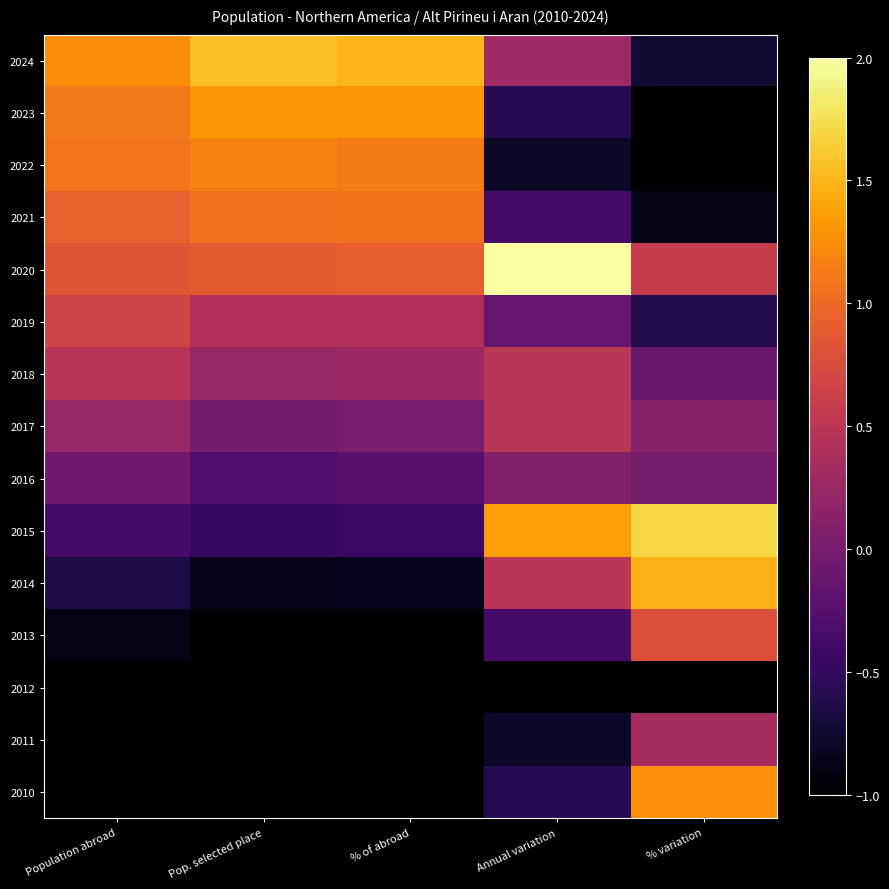

Reading left to right, extract all data points from this chart.

2024: Population abroad=1.2	Pop. selected place=1.6	% of abroad=1.5	Annual variation=0.3	% variation=-0.7
2023: Population abroad=1.1	Pop. selected place=1.3	% of abroad=1.3	Annual variation=-0.6	% variation=-1.0
2022: Population abroad=1.1	Pop. selected place=1.2	% of abroad=1.1	Annual variation=-0.8	% variation=-1.1
2021: Population abroad=0.9	Pop. selected place=1.1	% of abroad=1.1	Annual variation=-0.4	% variation=-0.9
2020: Population abroad=0.8	Pop. selected place=0.9	% of abroad=0.9	Annual variation=2.4	% variation=0.6
2019: Population abroad=0.7	Pop. selected place=0.4	% of abroad=0.4	Annual variation=-0.1	% variation=-0.6
2018: Population abroad=0.5	Pop. selected place=0.2	% of abroad=0.3	Annual variation=0.5	% variation=-0.1
2017: Population abroad=0.2	Pop. selected place=-0.0	% of abroad=0.0	Annual variation=0.5	% variation=0.1
2016: Population abroad=-0.1	Pop. selected place=-0.3	% of abroad=-0.2	Annual variation=0.1	% variation=-0.0
2015: Population abroad=-0.4	Pop. selected place=-0.5	% of abroad=-0.4	Annual variation=1.4	% variation=1.7
2014: Population abroad=-0.6	Pop. selected place=-0.8	% of abroad=-0.8	Annual variation=0.5	% variation=1.5
2013: Population abroad=-0.9	Pop. selected place=-1.1	% of abroad=-1.2	Annual variation=-0.4	% variation=0.8
2012: Population abroad=-1.2	Pop. selected place=-1.3	% of abroad=-1.3	Annual variation=-2.1	% variation=-1.8
2011: Population abroad=-1.5	Pop. selected place=-1.2	% of abroad=-1.3	Annual variation=-0.8	% variation=0.3
2010: Population abroad=-1.9	Pop. selected place=-1.4	% of abroad=-1.4	Annual variation=-0.6	% variation=1.3